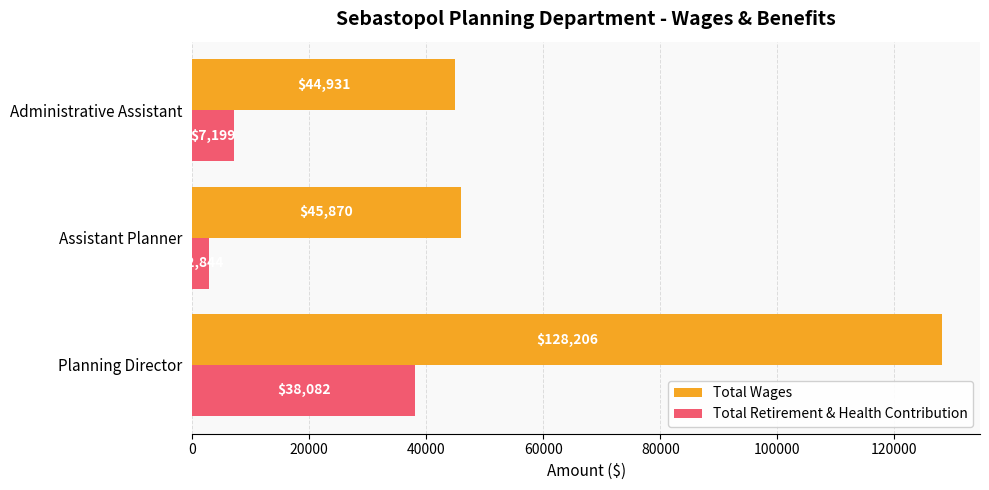

What is the difference between the highest and lowest values at Assistant Planner?

43026